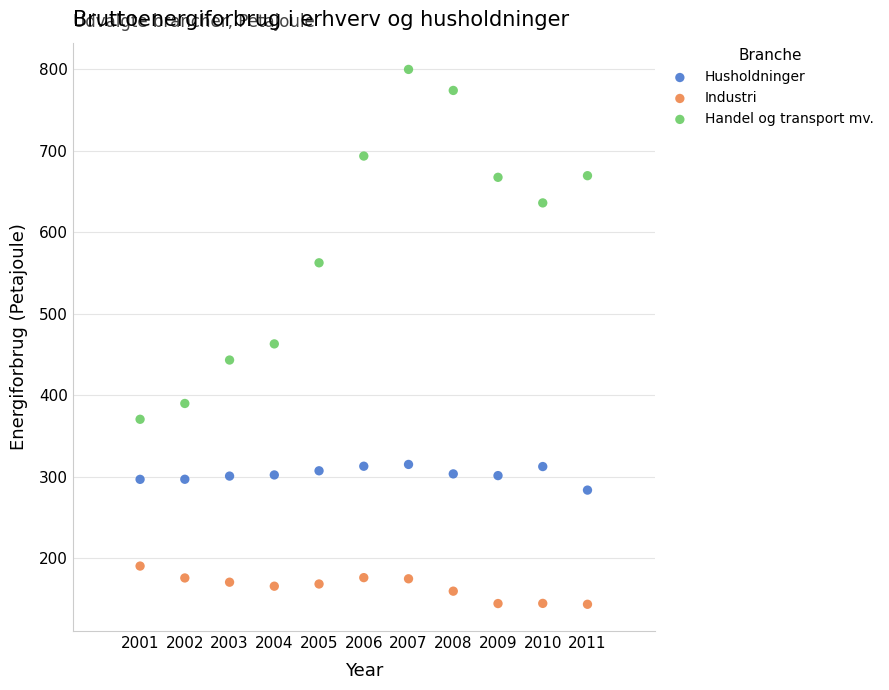

What are all the series names shown in the legend?

Husholdninger, Industri, Handel og transport mv.